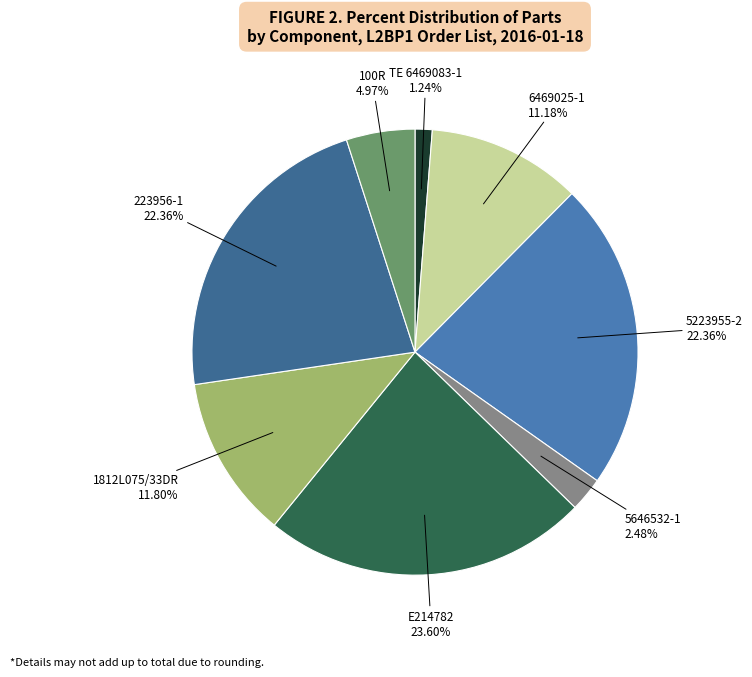

How many slices are in this pie chart?

8